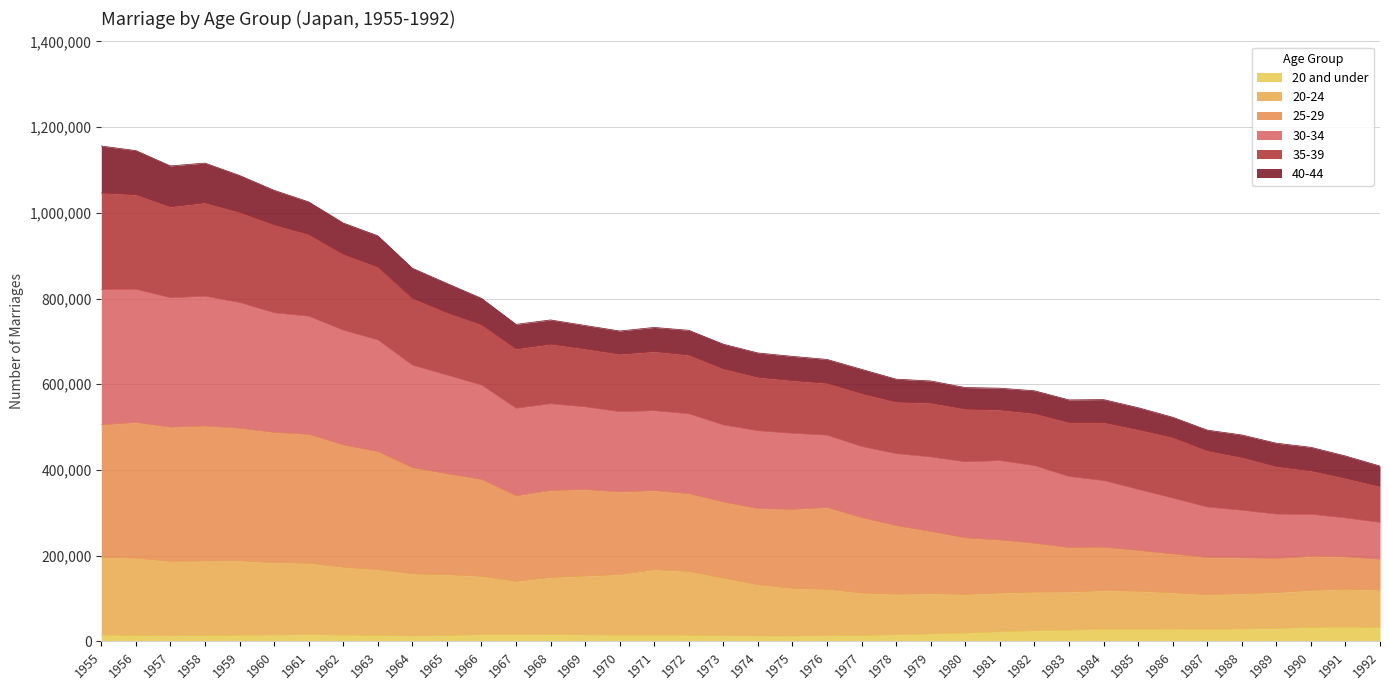

True or false: 20-24 and 30-34 intersect in this chart.

False